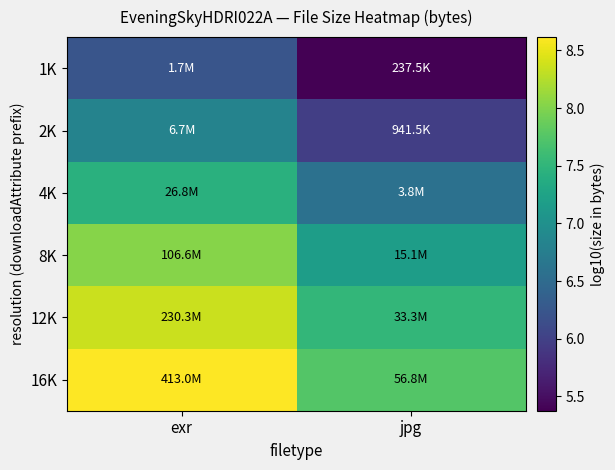

At which category is the sum across all series the highest?

exr